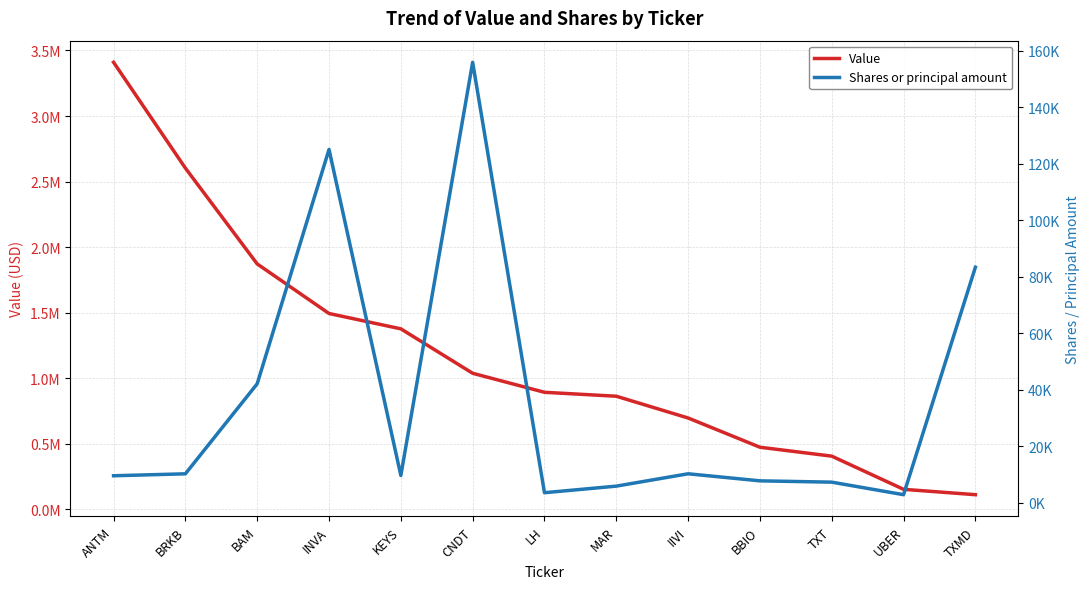

What is the average value of the Value series?

1184000